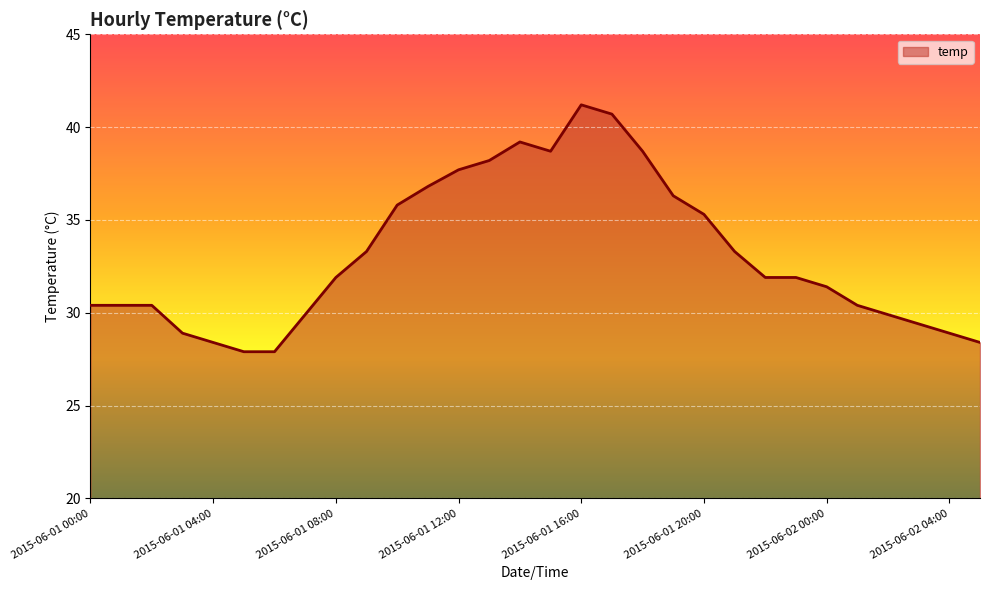

How many distinct data groups are displayed?

1